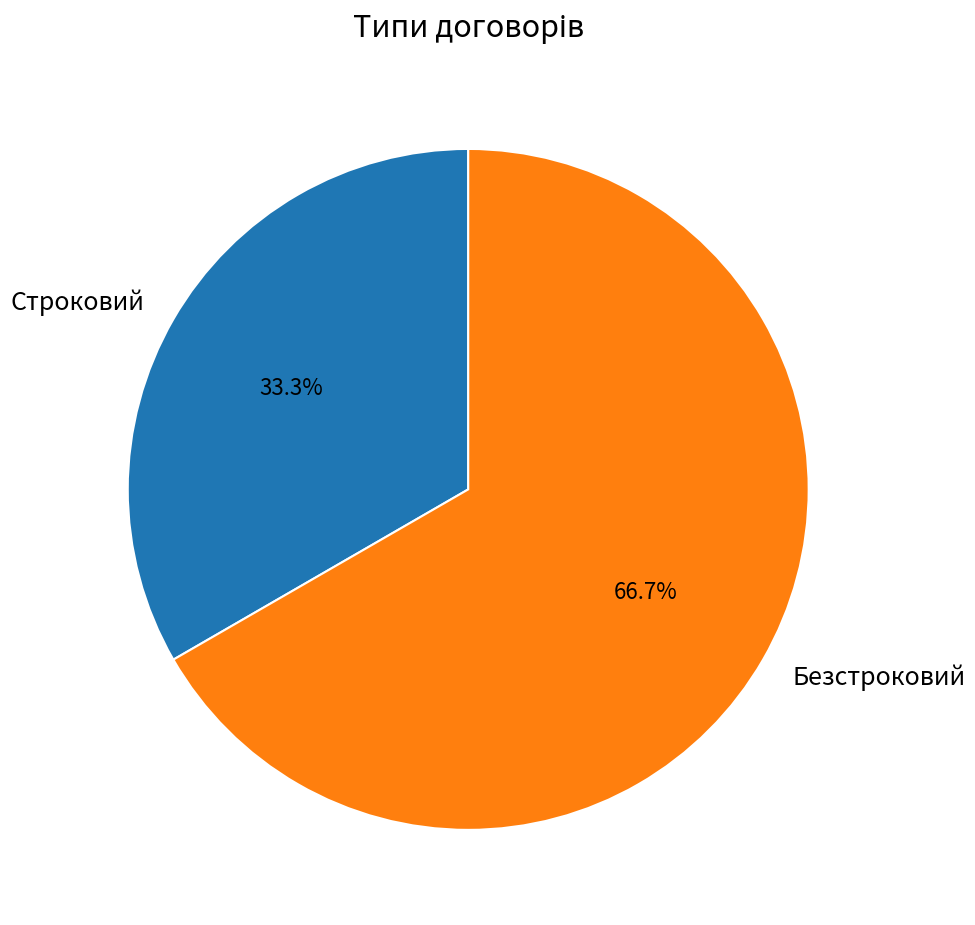

Which slice represents more than half of the pie?

Безстроковий